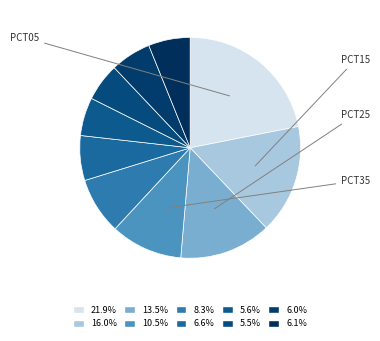

How many segments does this pie chart have?

10